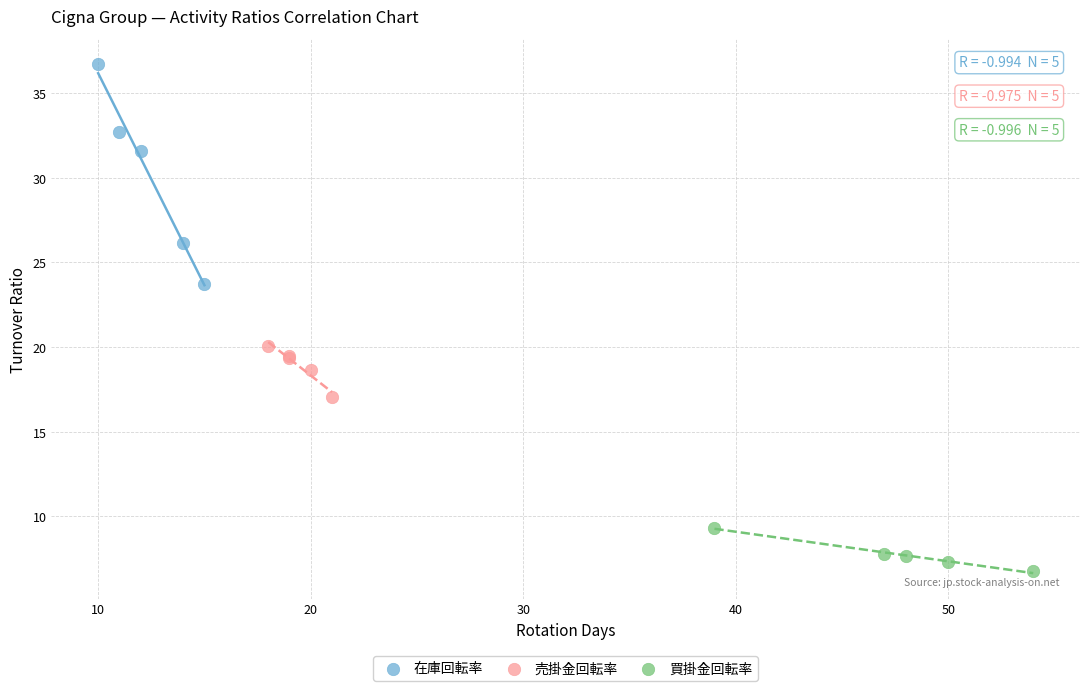

Which series has the largest Y range (max minus min)?

在庫回転率